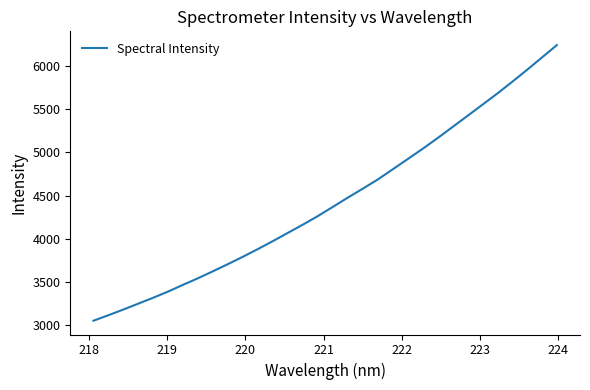

What is the greatest value displayed?

6244.1